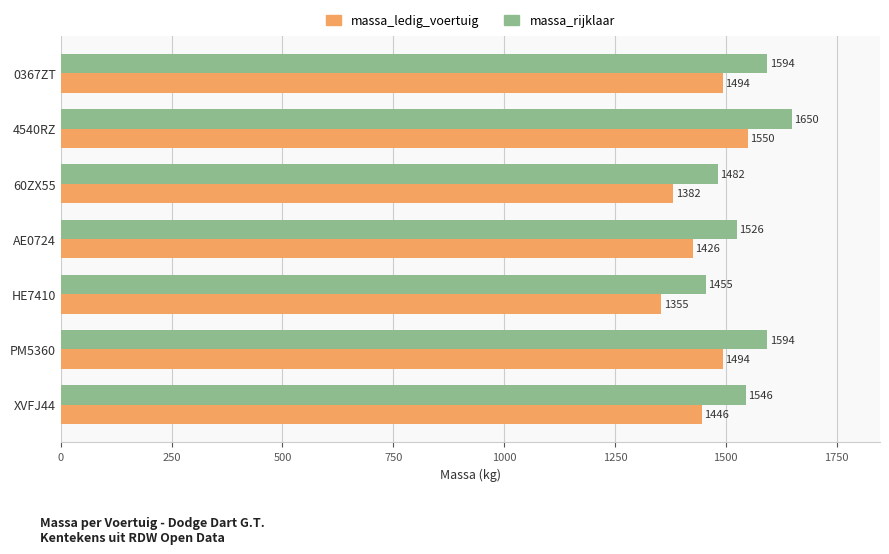

Is it true that massa_ledig_voertuig equals 1550 at 4540RZ?

True